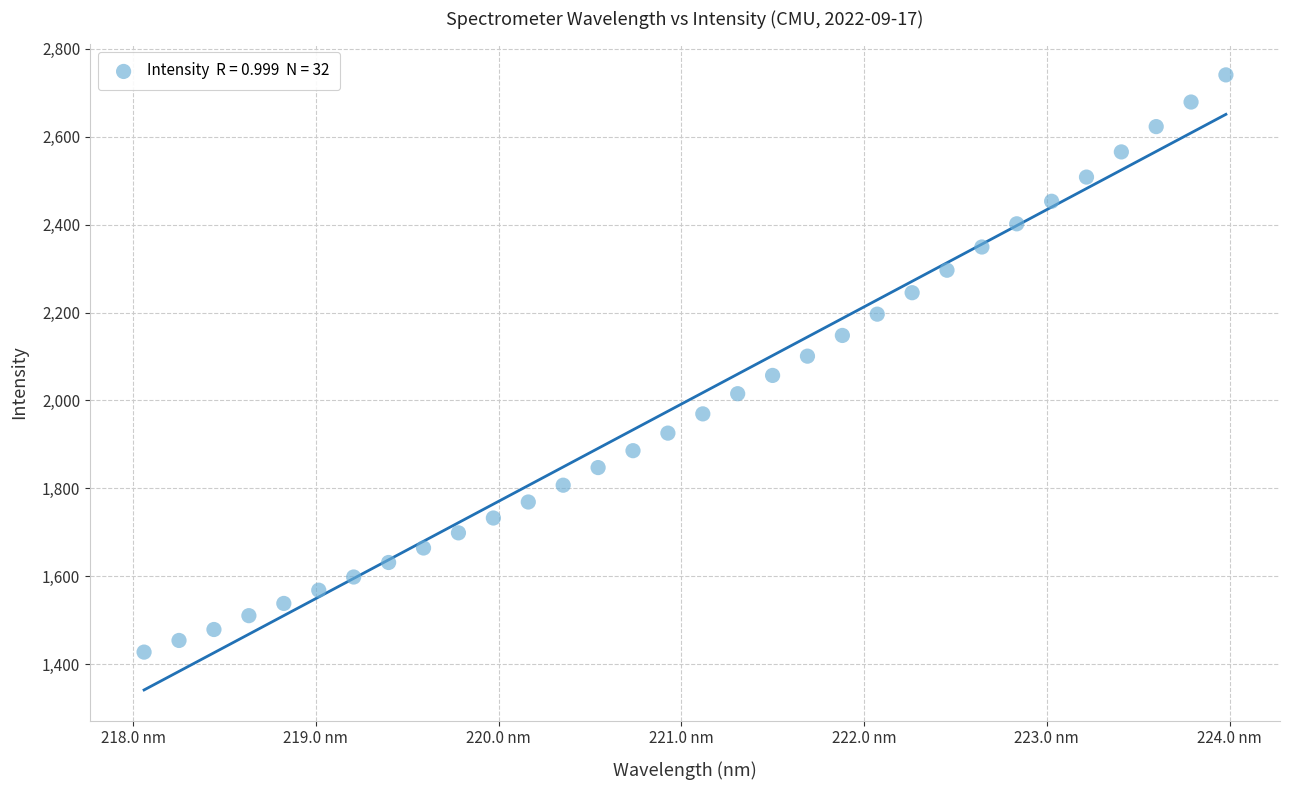

What is the range of X values (max minus min)?

5.9